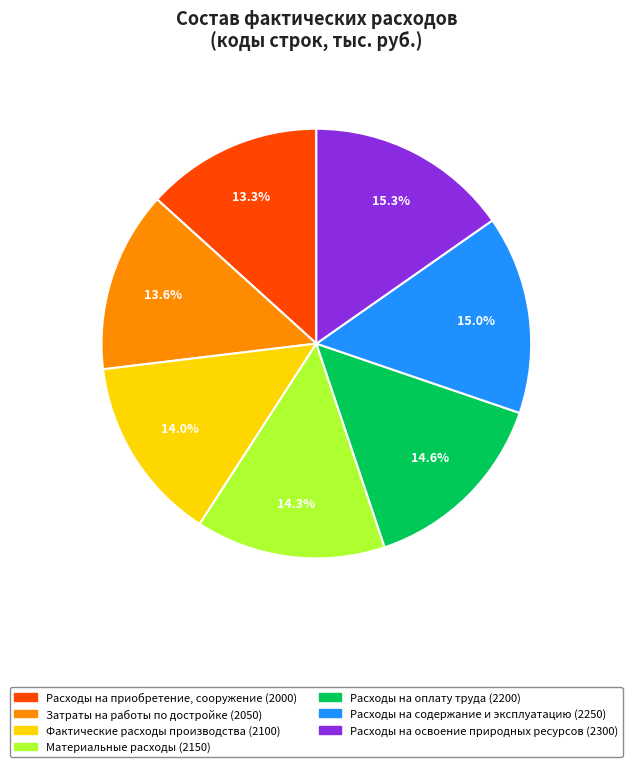

How many slices are in this pie chart?

7